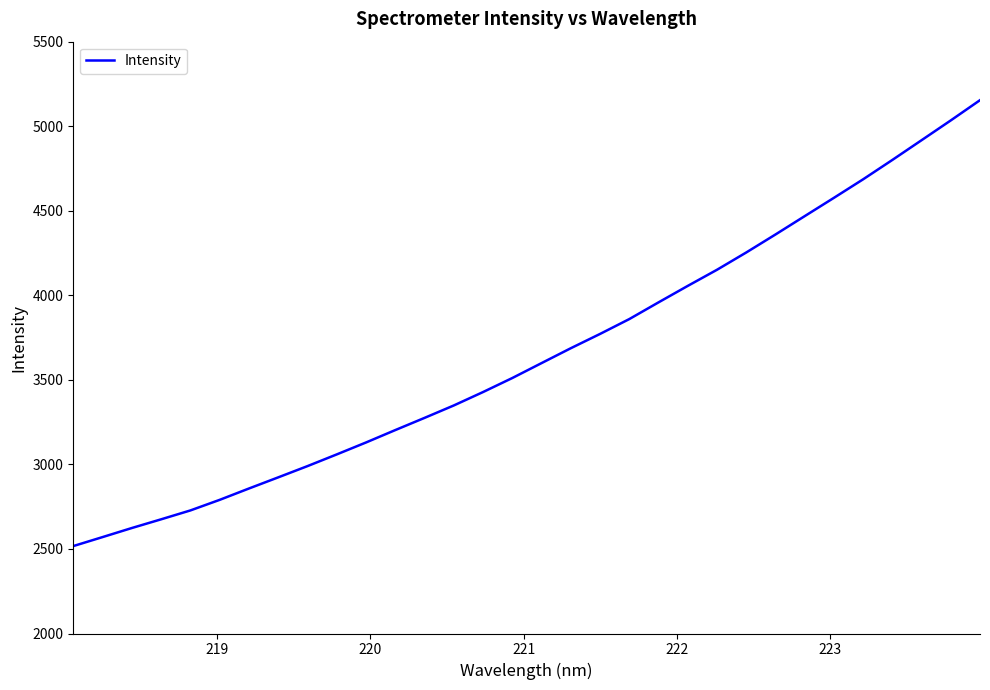

What is the minimum value shown in the chart?

2517.0